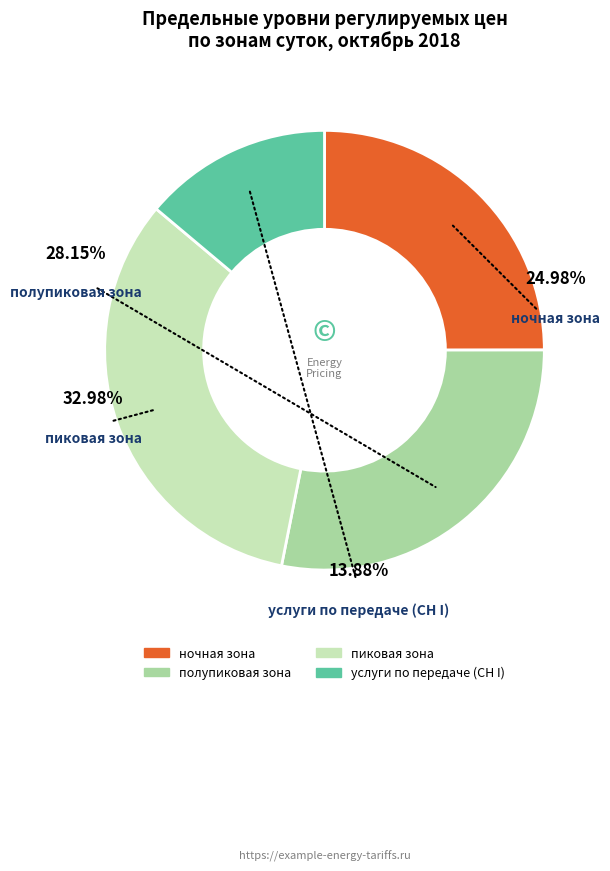

To the nearest percent, what percentage of the pie is услуги по передаче (СН I)?

14%